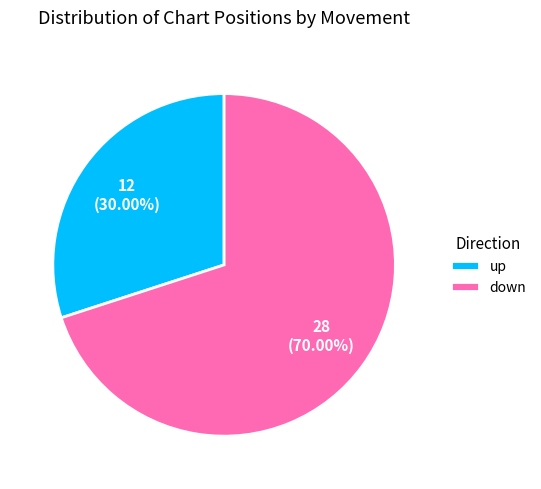

To the nearest percent, what percentage of the pie is down?

70%